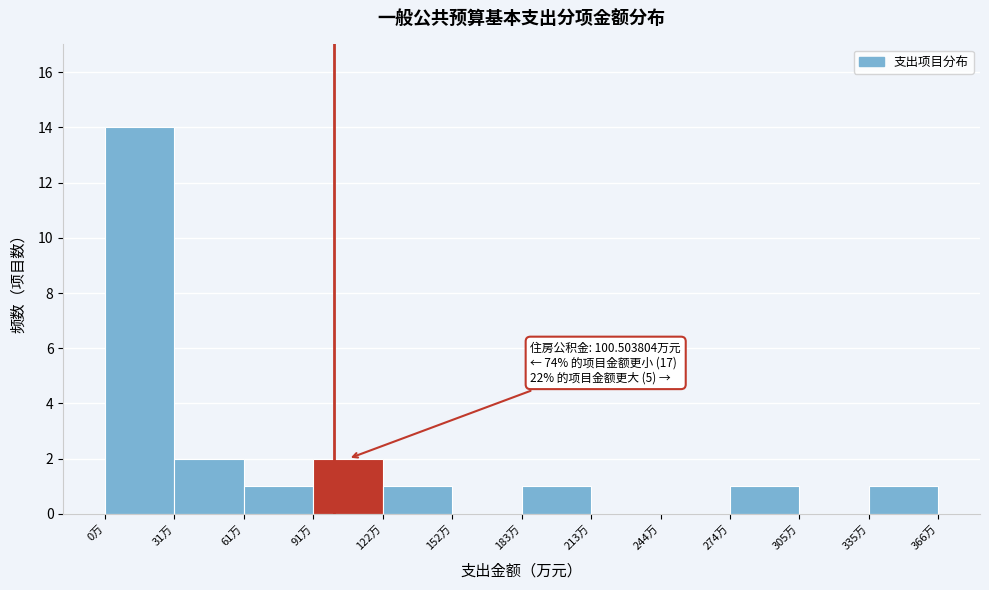

Over which range of the x-axis is the bar tallest?

0 to 30